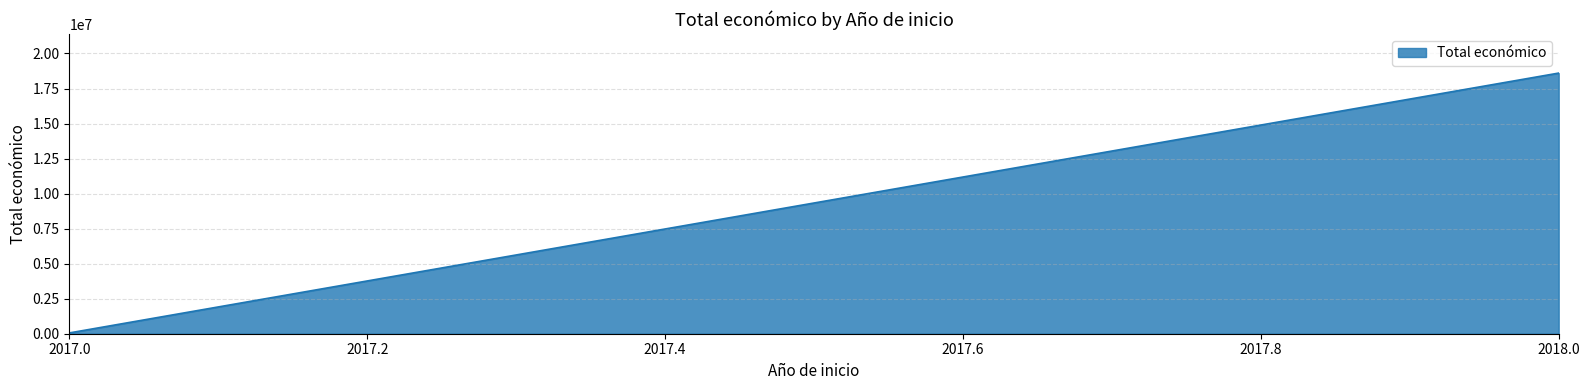

What is the greatest value displayed?

18601879.0